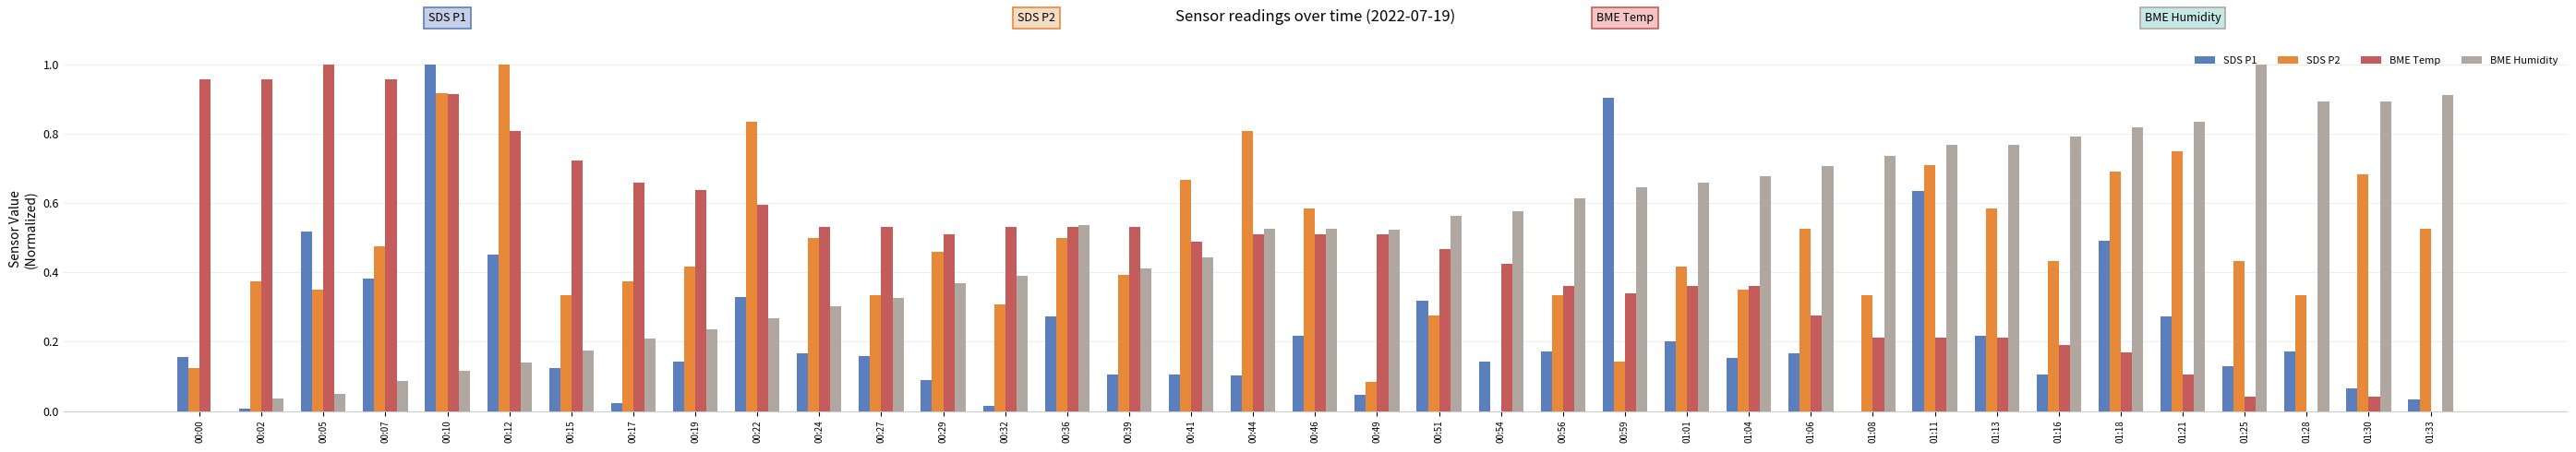

Is the value of BME Temp at 01:25 greater than the value of BME Humidity at 00:39?

No